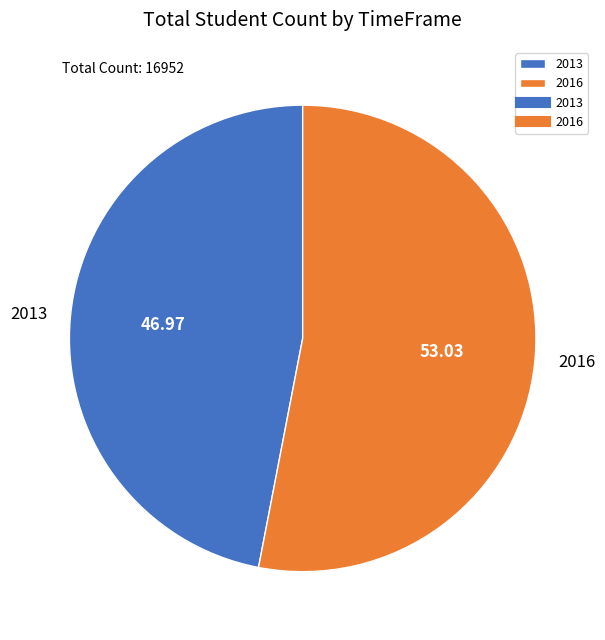

Rank the categories by value from lowest to highest.

2013, 2016